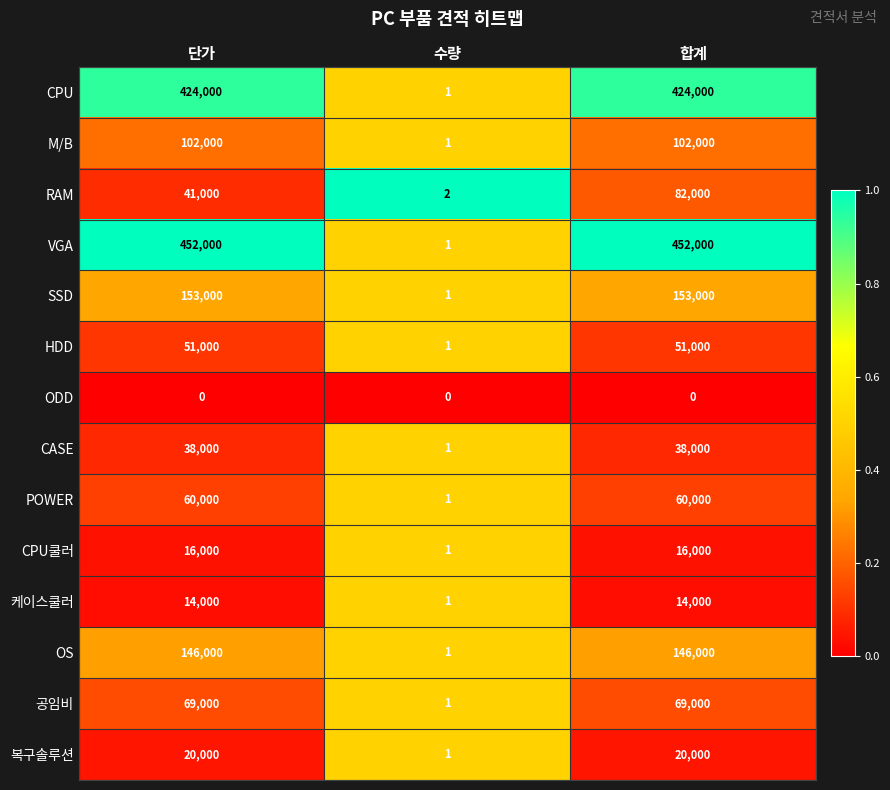

What is the difference between the highest and lowest values at 합계?

452000